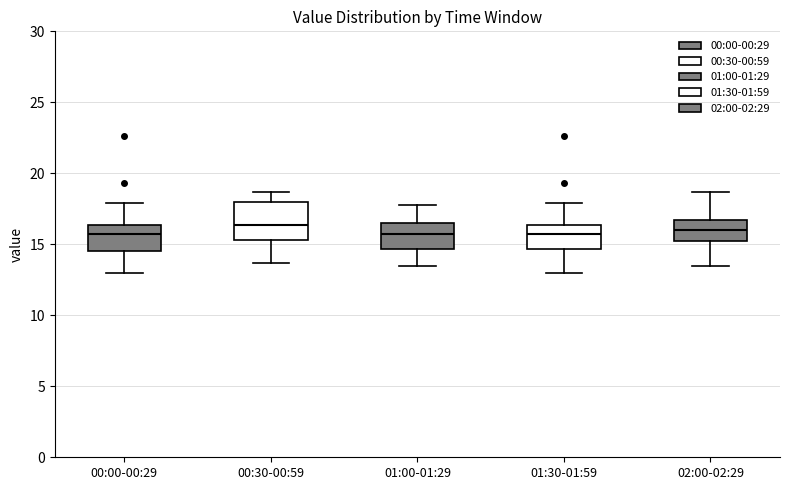

Reading left to right, transcribe this box plot: for each box, give where its median line is, the range the box spans, and where its two whiskers end, as read against the y-axis. The values are not printed on the chart, so give them approximately, as read against the axis.

00:00-00:29: median 15.5, box 14.5 to 16.5, whiskers 13.0 to 18.0
00:30-00:59: median 16.5, box 15.5 to 18.0, whiskers 13.5 to 18.5
01:00-01:29: median 15.5, box 14.5 to 16.5, whiskers 13.5 to 18.0
01:30-01:59: median 15.5, box 14.5 to 16.5, whiskers 13.0 to 18.0
02:00-02:29: median 16.0, box 15.5 to 16.5, whiskers 13.5 to 18.5